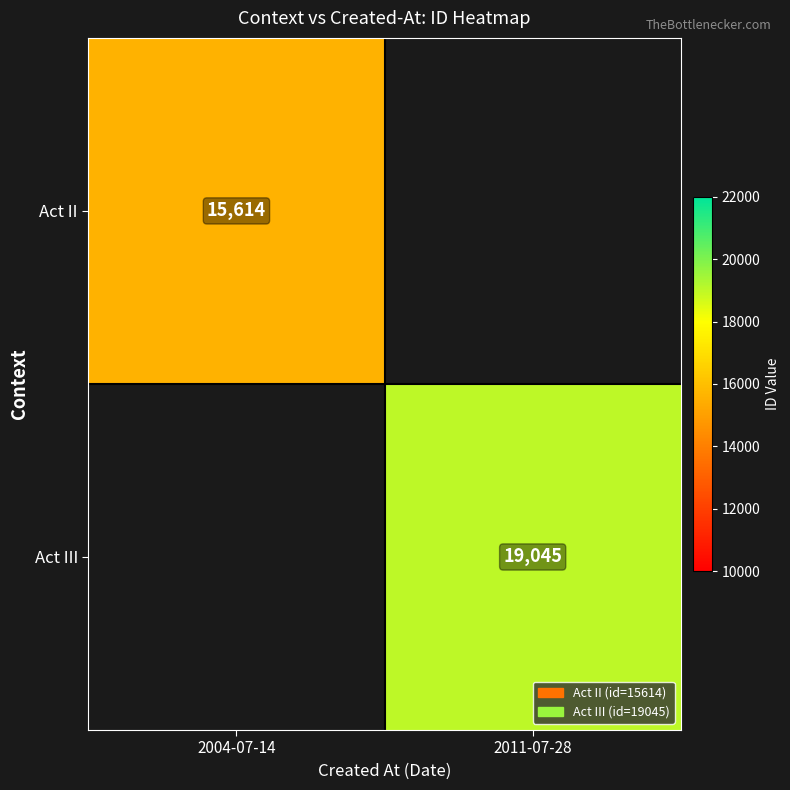

The value of Act II at 2004-07-14 is 15614. True or false?

True